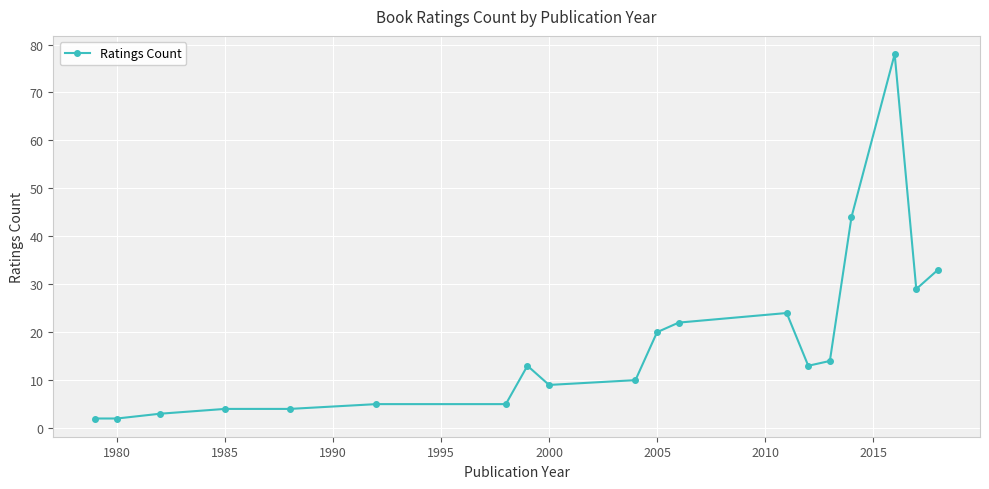

What is the value of the 1st point from the left?

2